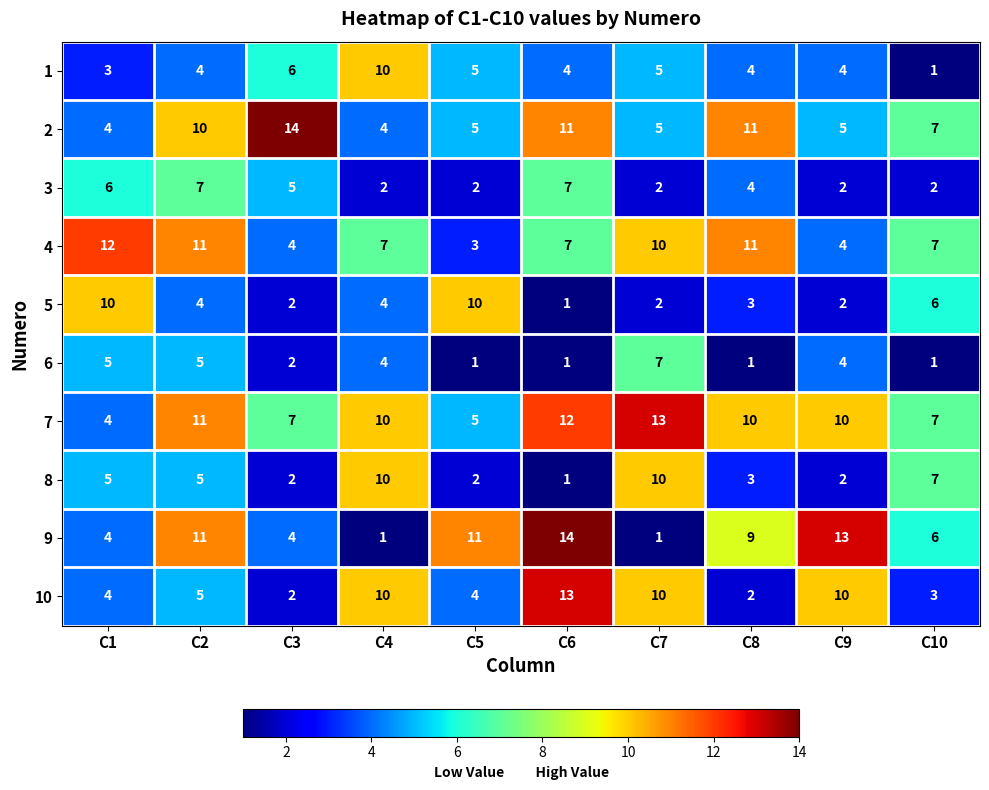

How many values in the 3 series are below 4?

5